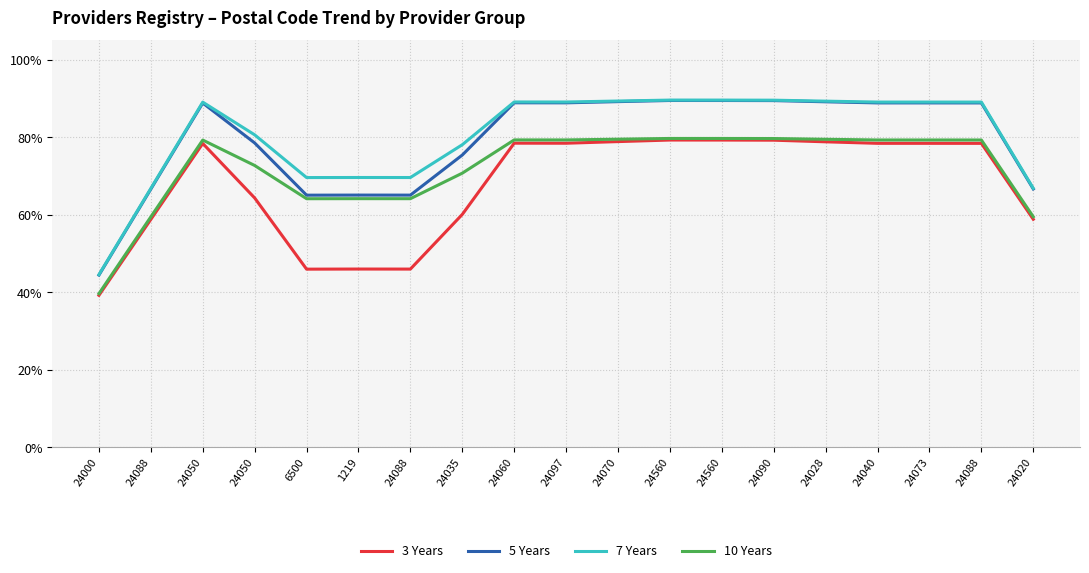

At which category is the sum across all series the highest?

24560